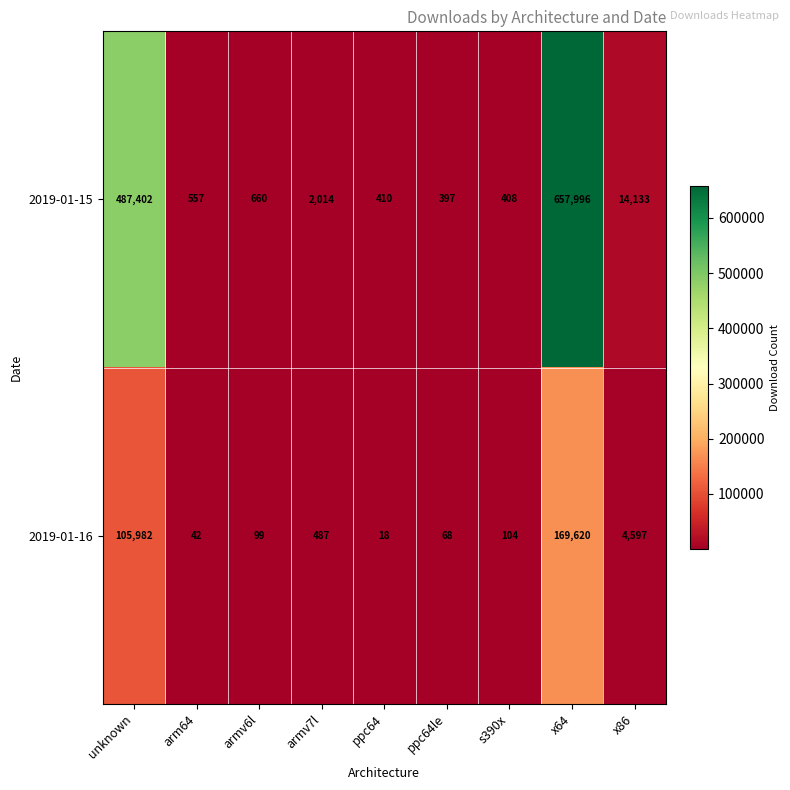

Reading right to left, transcribe all the data shown in this chart.

2019-01-15: x86=14133	x64=657996	s390x=408	ppc64le=397	ppc64=410	armv7l=2014	armv6l=660	arm64=557	unknown=487402
2019-01-16: x86=4597	x64=169620	s390x=104	ppc64le=68	ppc64=18	armv7l=487	armv6l=99	arm64=42	unknown=105982